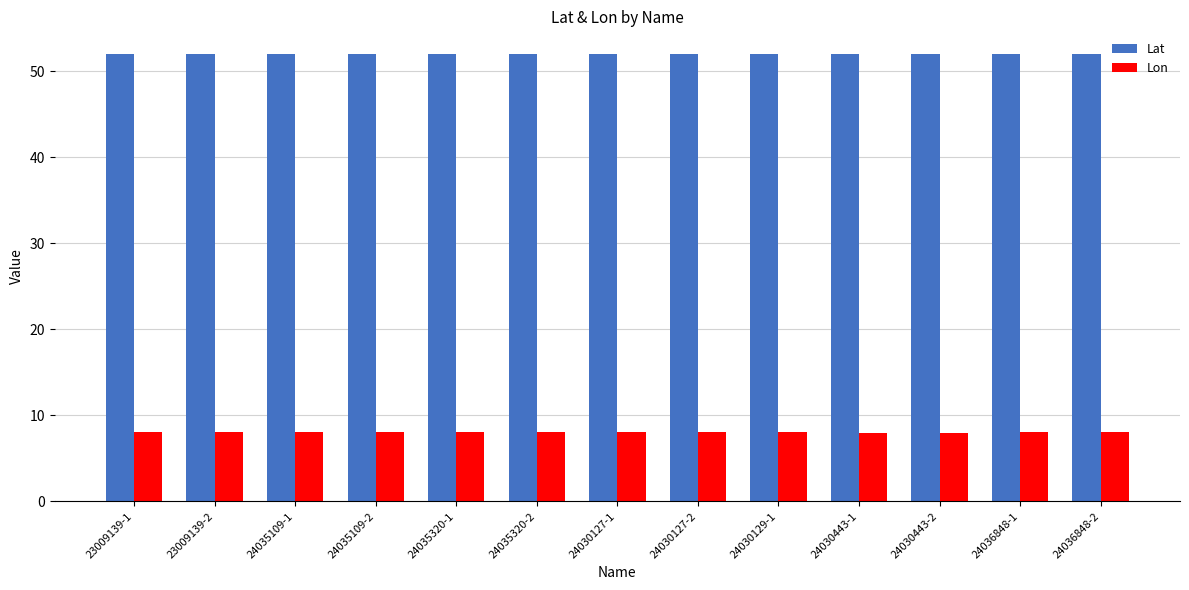

True or false: Lon has a value of 12.7 at 24036848-2.

False